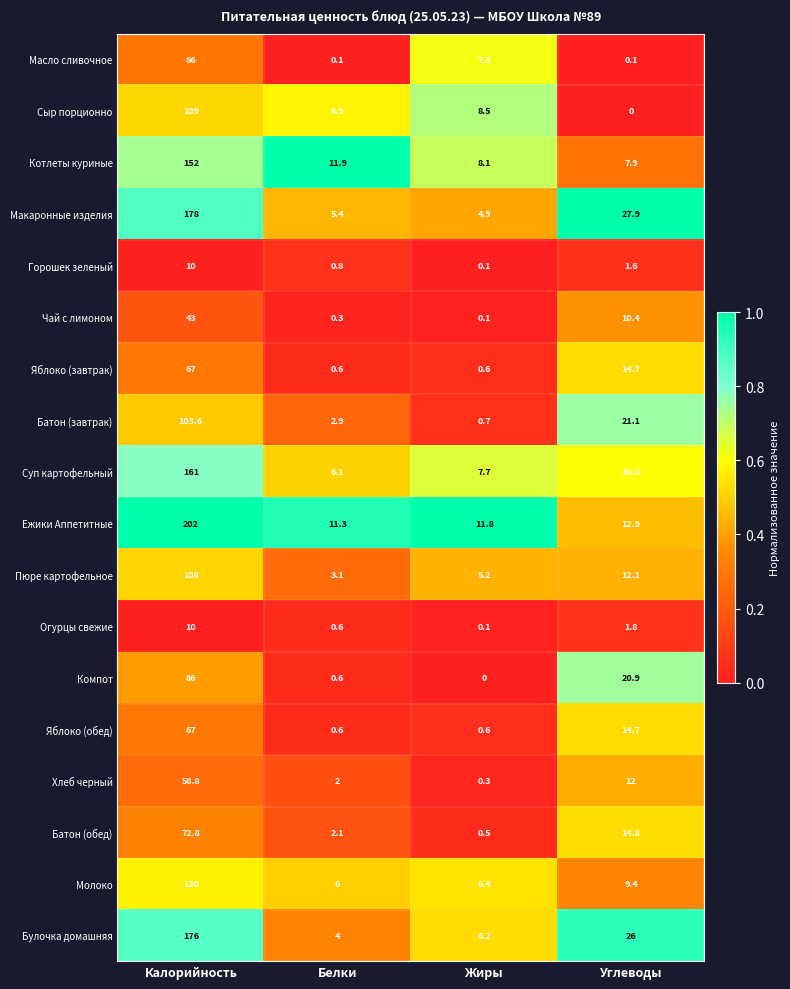

Which series has the widest spread of values?

Ежики Аппетитные